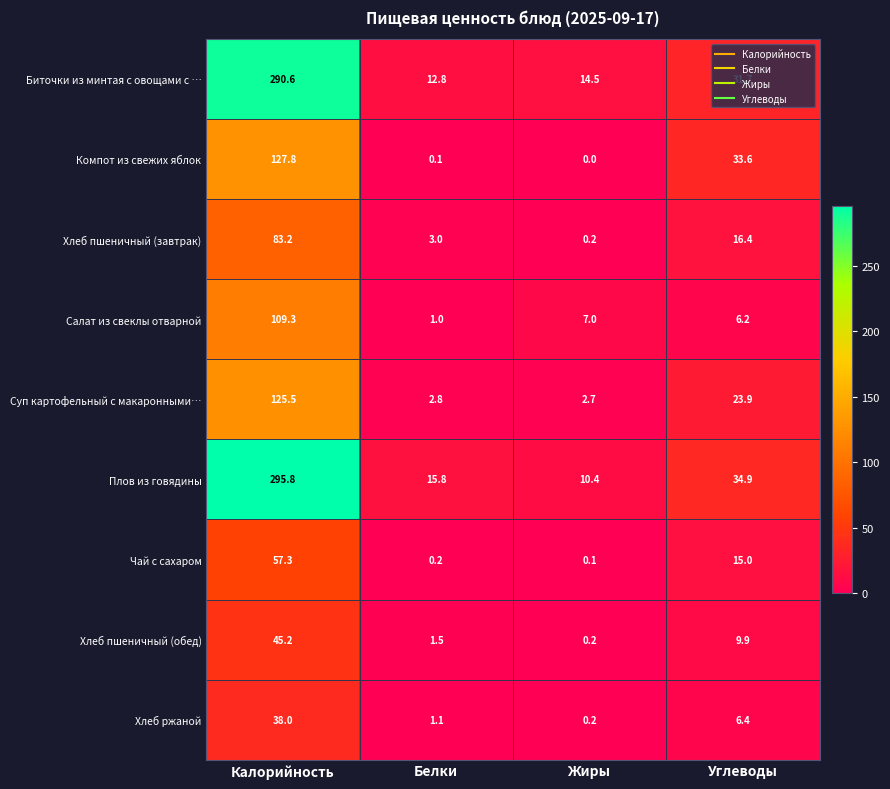

What is the total value across all series at Углеводы?

178.0